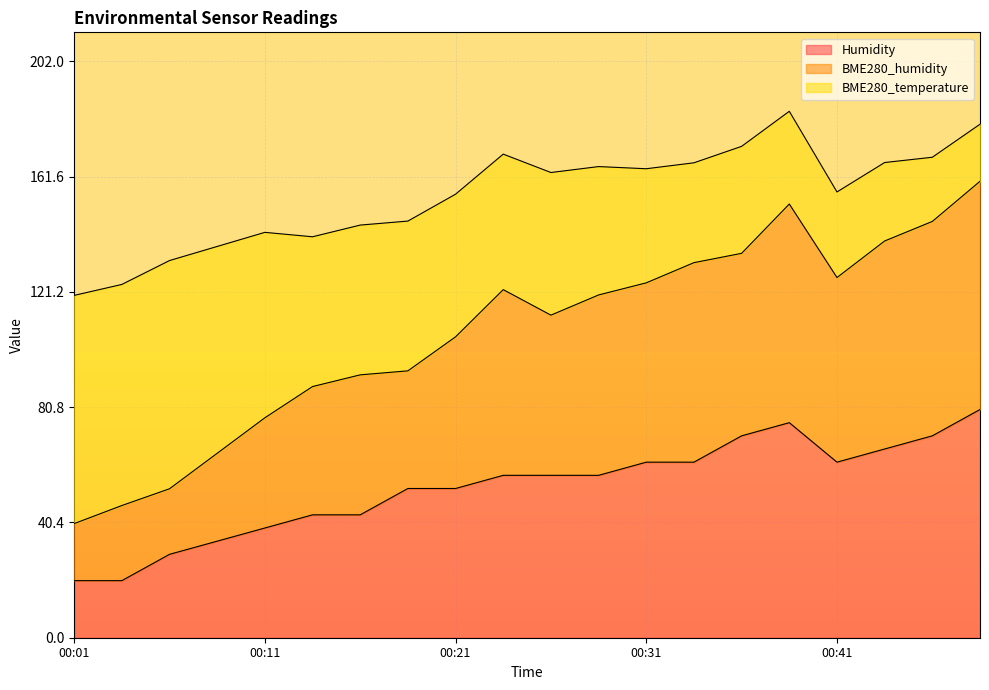

How many lines are shown in the chart?

3